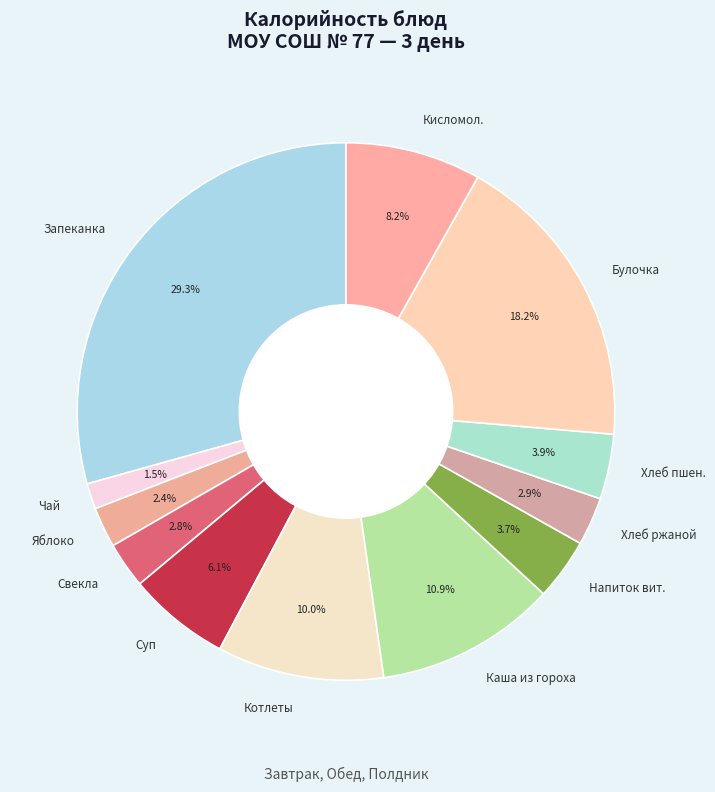

How many slices are in this pie chart?

12